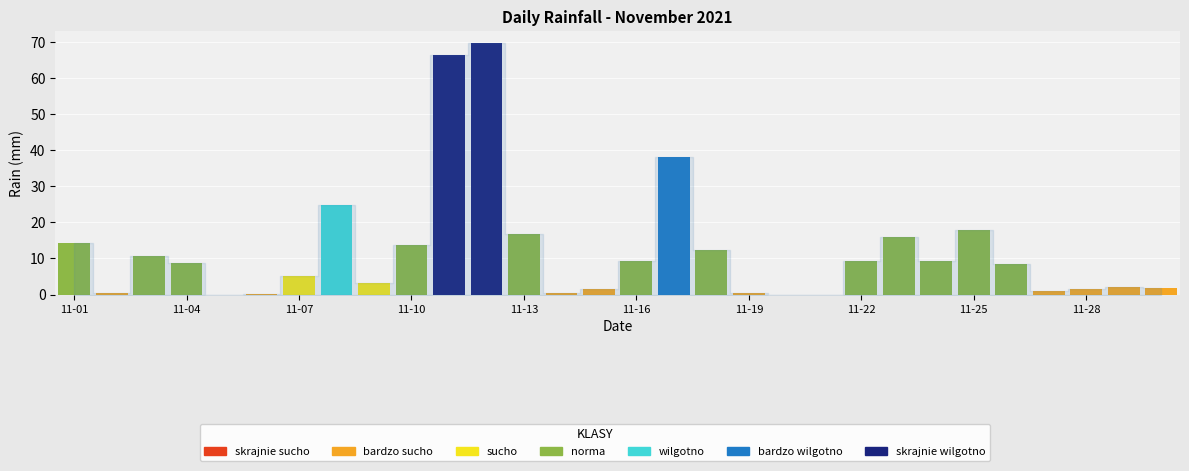

Rank the categories by value from highest to lowest.

2021-11-12, 2021-11-11, 2021-11-17, 2021-11-08, 2021-11-25, 2021-11-13, 2021-11-23, 2021-11-01, 2021-11-10, 2021-11-18, 2021-11-03, 2021-11-16, 2021-11-22, 2021-11-24, 2021-11-04, 2021-11-26, 2021-11-07, 2021-11-09, 2021-11-29, 2021-11-30, 2021-11-15, 2021-11-28, 2021-11-27, 2021-11-02, 2021-11-14, 2021-11-19, 2021-11-06, 2021-11-05, 2021-11-20, 2021-11-21